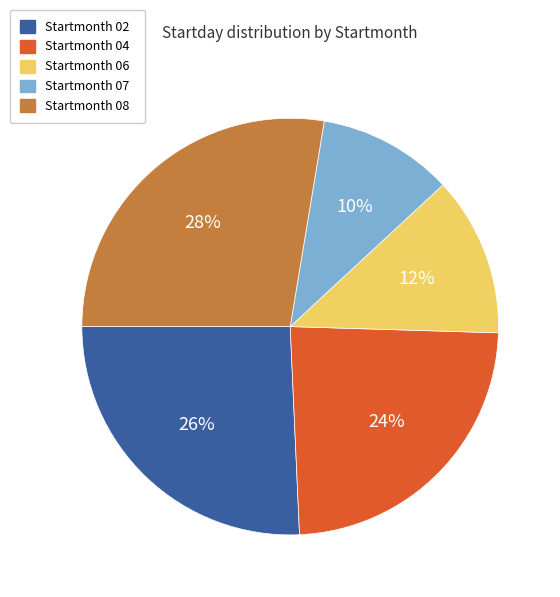

Is there any slice that represents more than half of the pie?

No